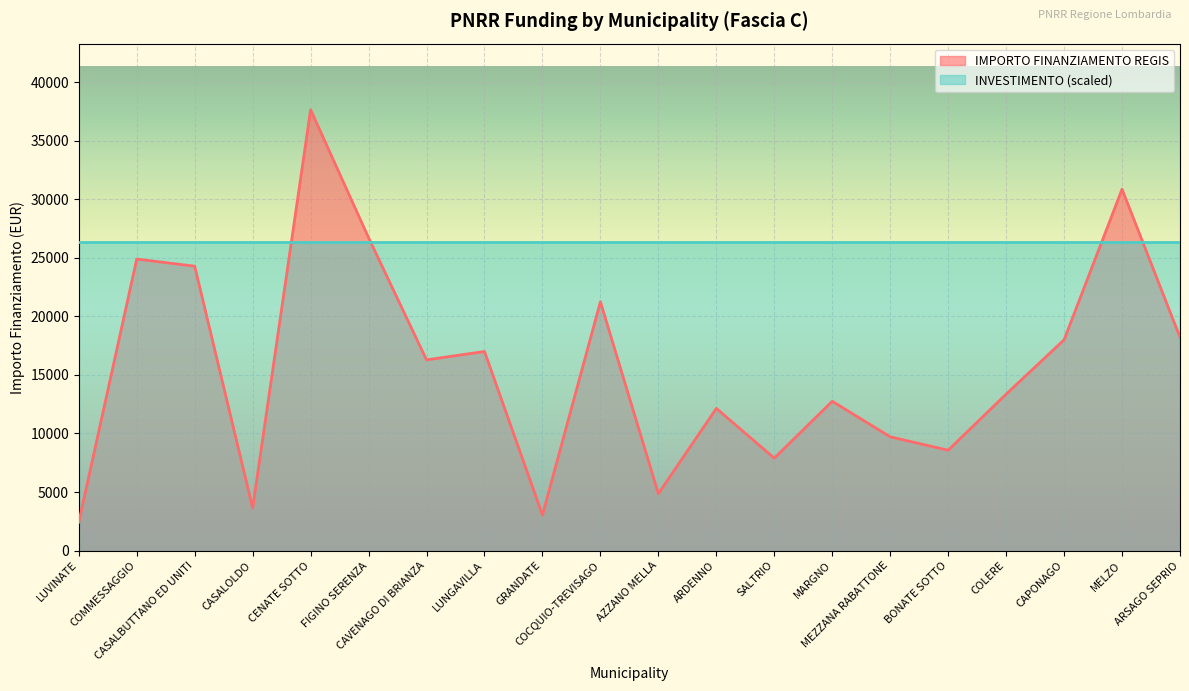

How many data points are above 16283?

9